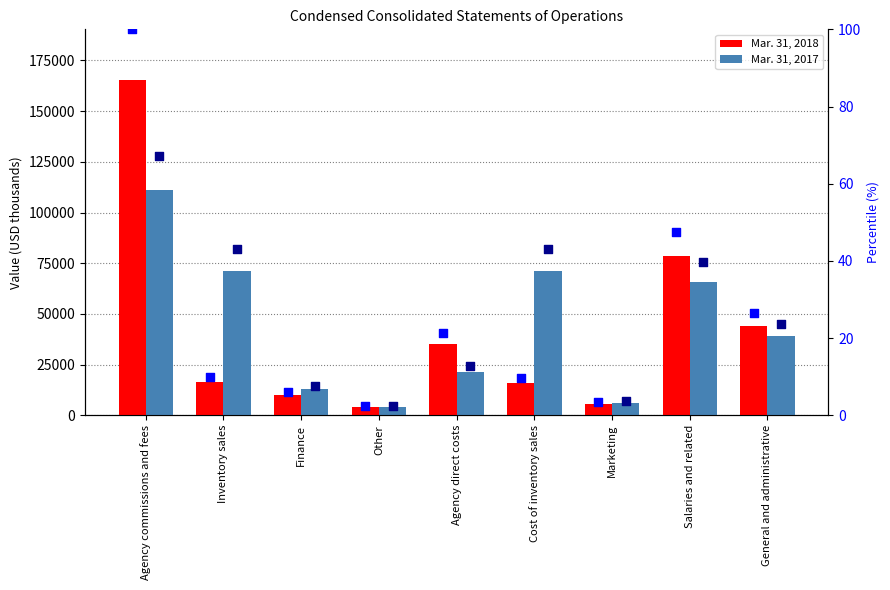

Is the value of percentile 2017 at Cost of inventory sales greater than the value of Mar. 31, 2017 at Marketing?

No